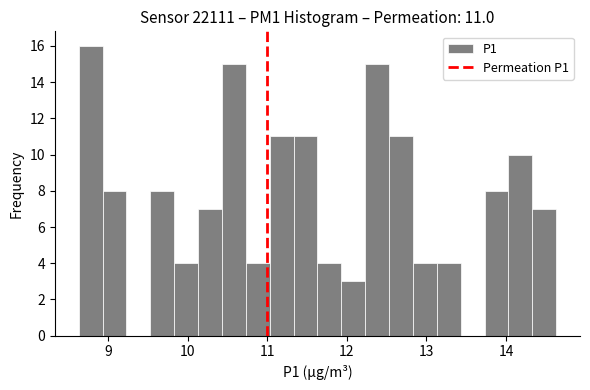

Read against the x-axis, roughly where is the centre of the tallest bar?

8.8